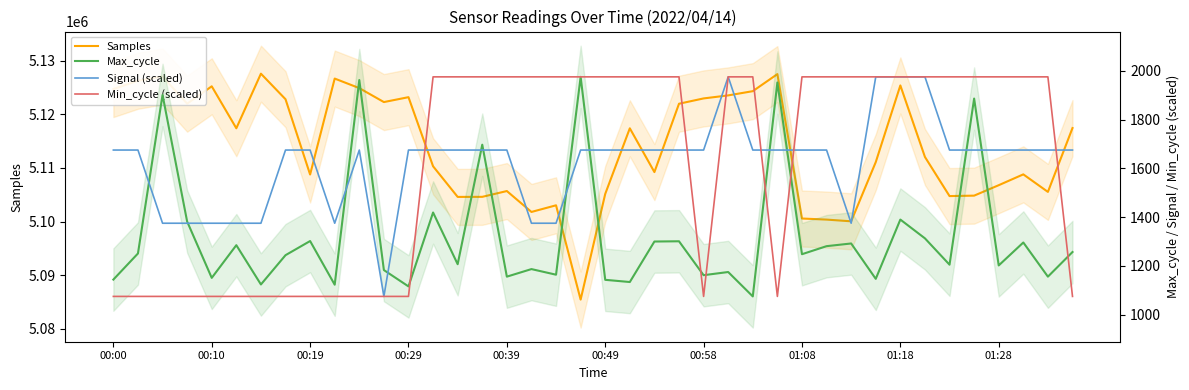

True or false: Max_cycle has more than 0 interior local peaks.

True